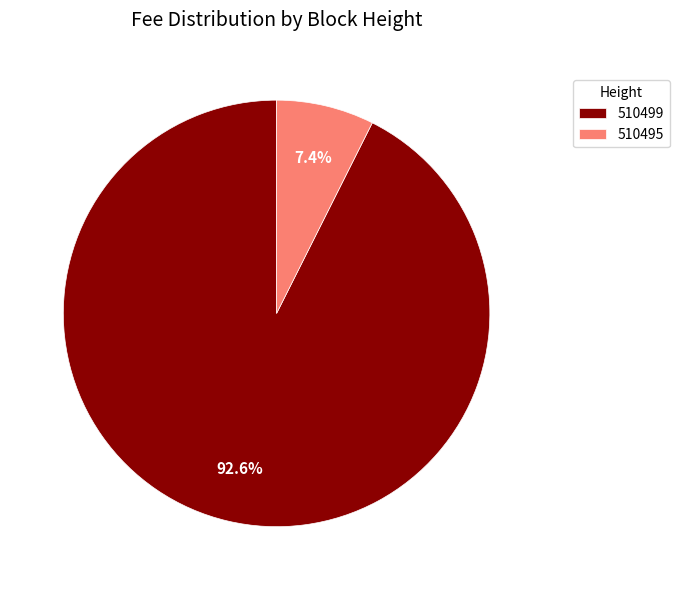

Combined, what portion of the pie is 510499 and 510495?

100.0%